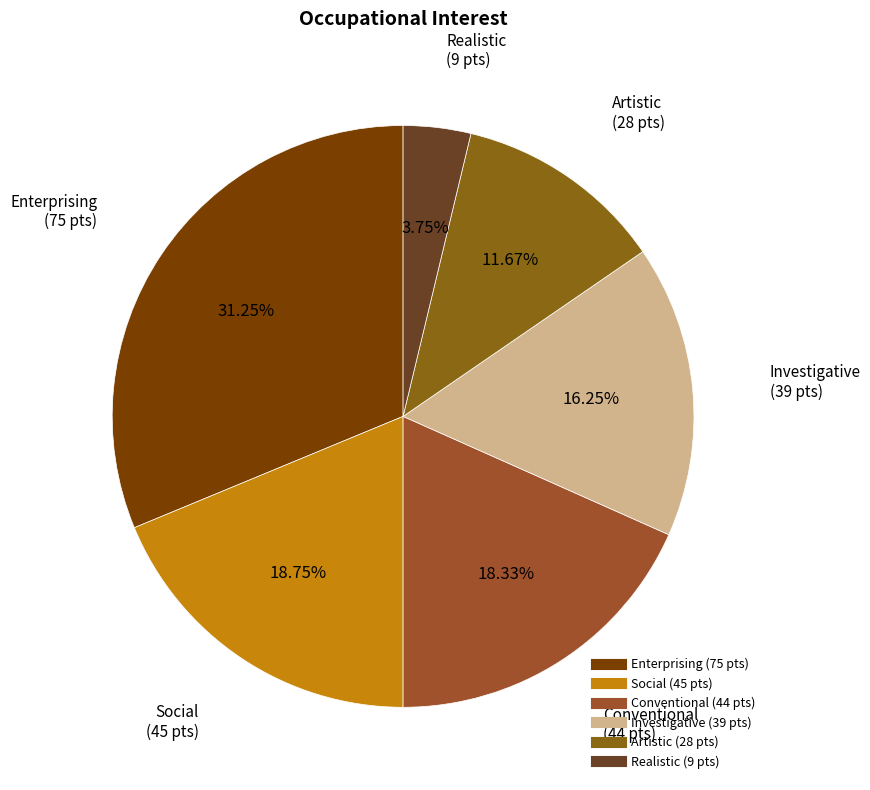

Which category has the smallest portion of the pie?

Realistic